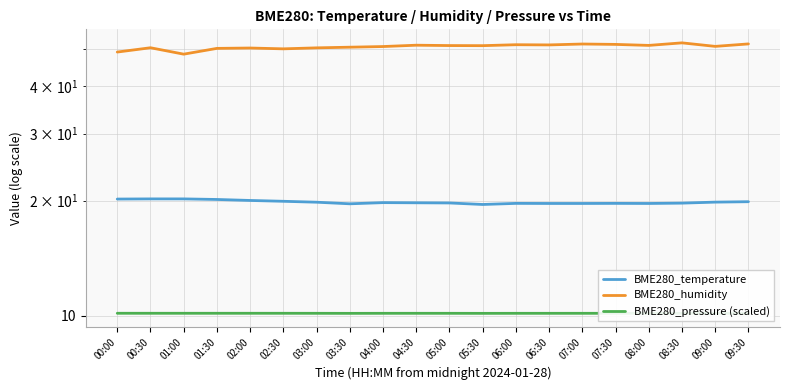

Which has a higher value, 07:30 or 08:00?

07:30